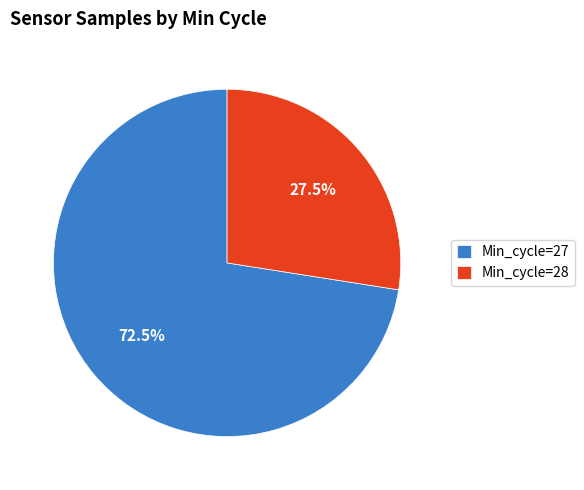

Which category has the smallest portion of the pie?

Min_cycle=28